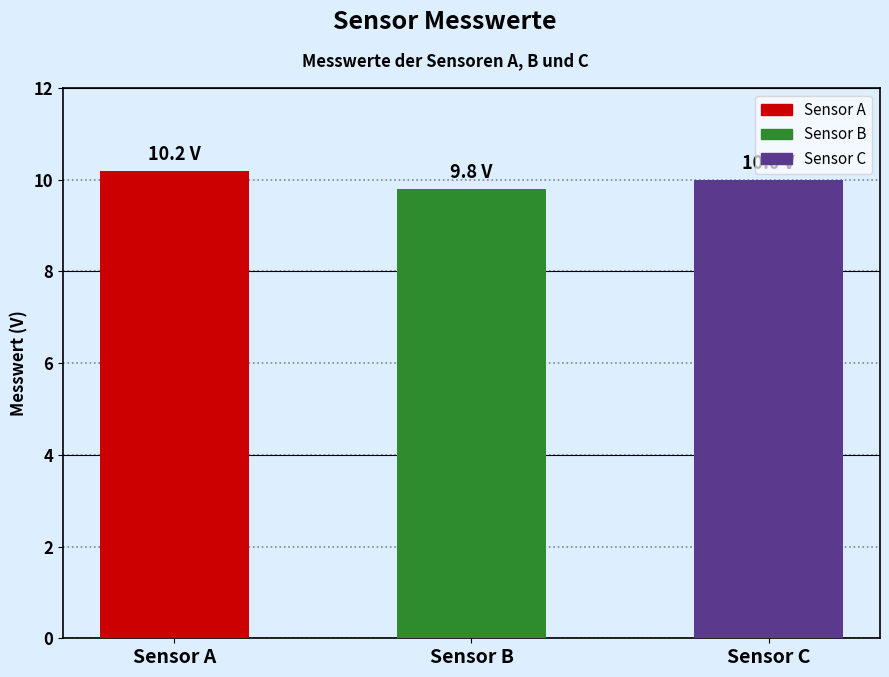

The value at Sensor A is 10.2. True or false?

True